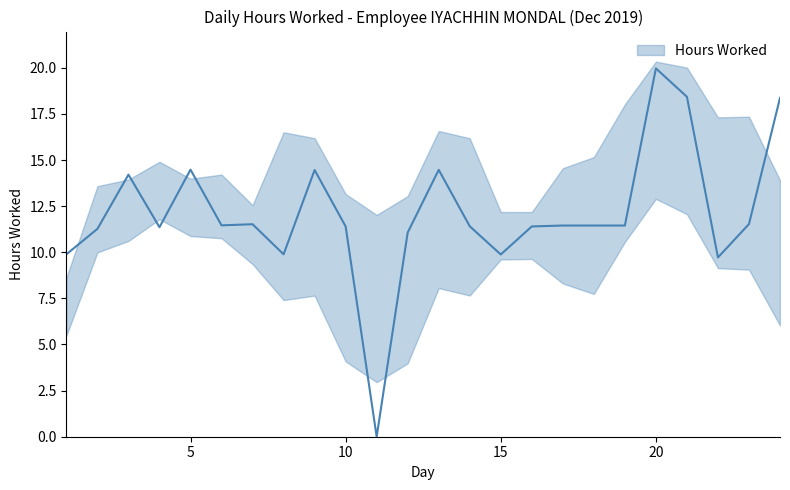

Between 18 and 5, which is larger?

5